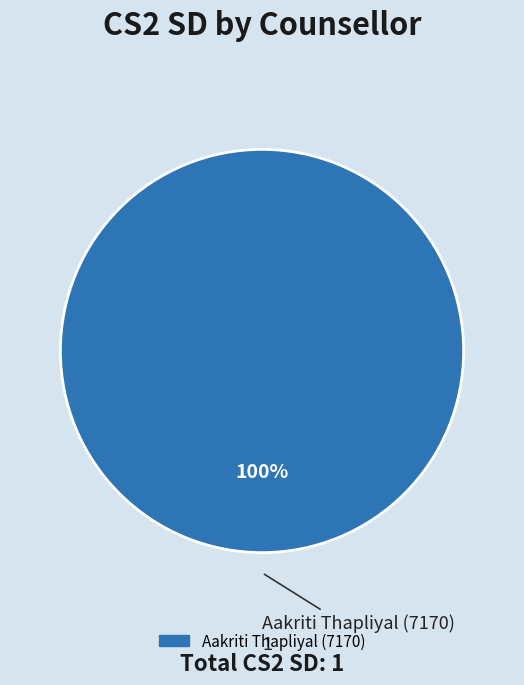

Does any single category account for the majority?

Yes